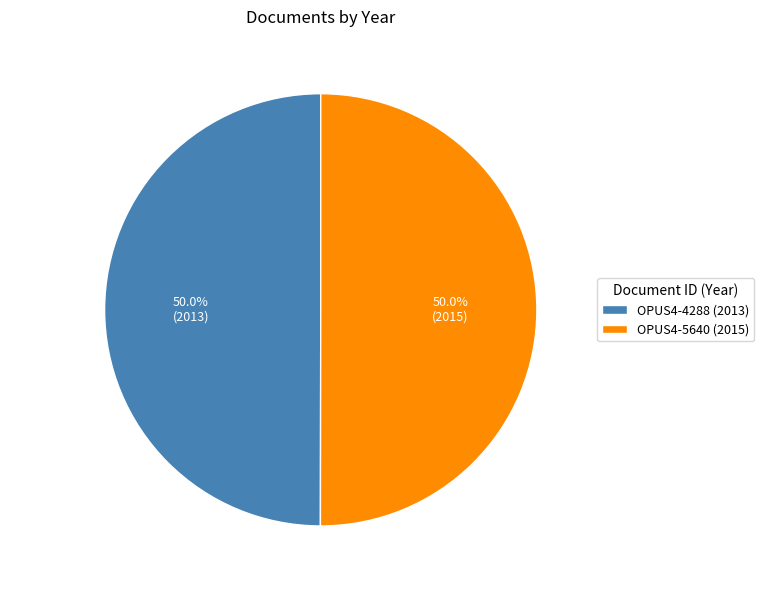

How many segments does this pie chart have?

2